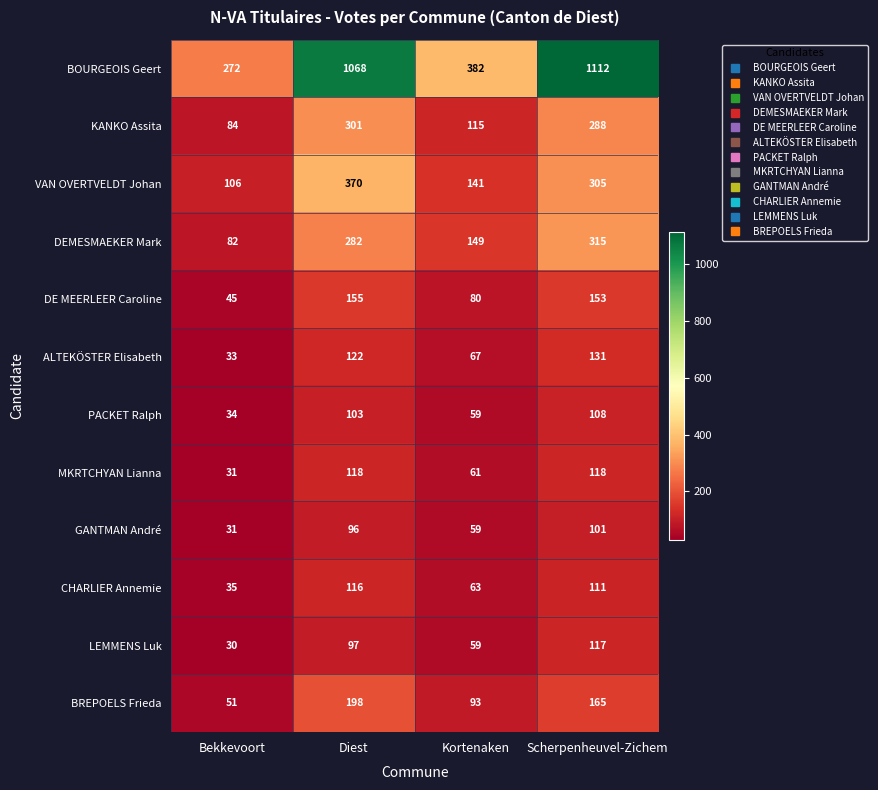

Which series has the largest total across all categories?

BOURGEOIS Geert